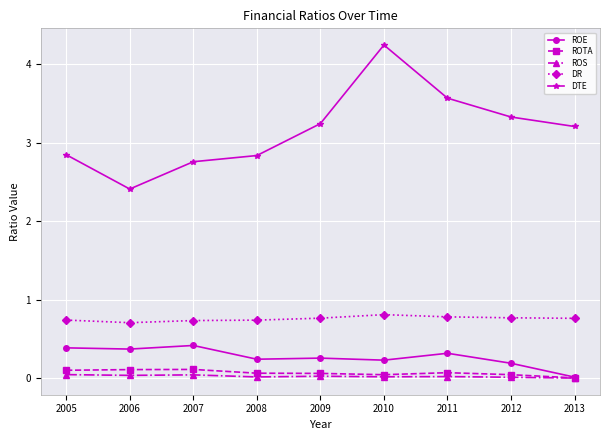

Which series has the widest spread of values?

DTE